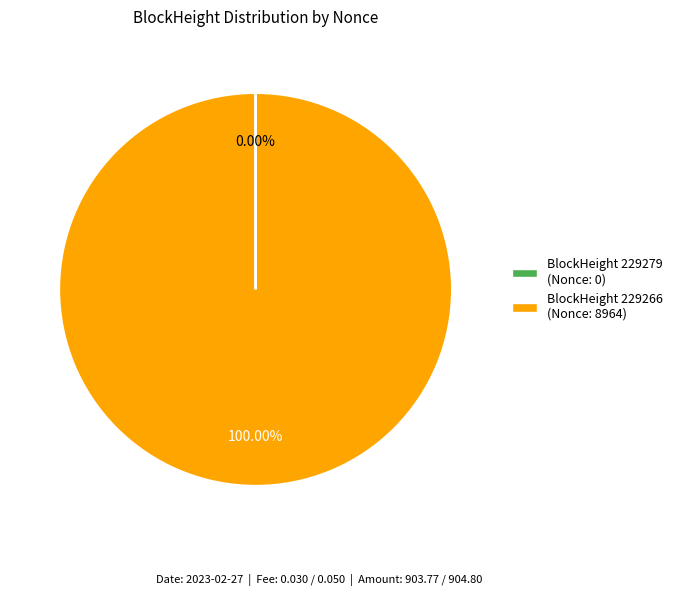

To the nearest percent, what is the average slice percentage?

50%